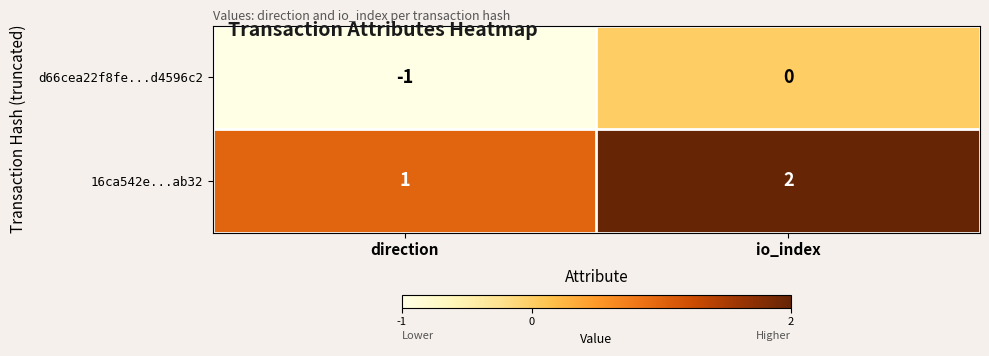

Rank the series at direction from highest to lowest value.

16ca542e...ab32, d66cea22f8fe...d4596c2